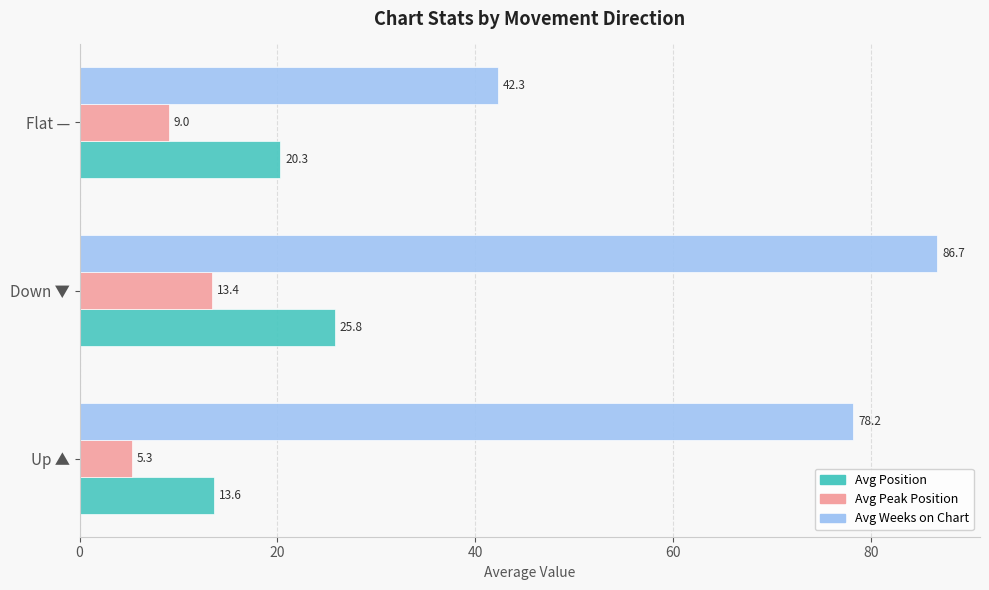

At which category is the sum across all series the highest?

Down ▼